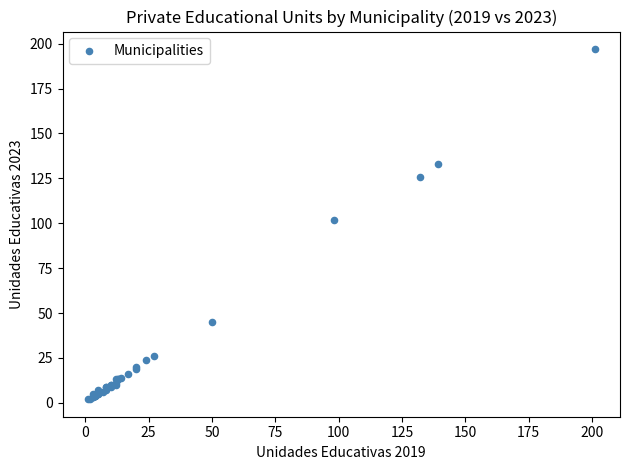

What Y value in the scatter plot is closest to 99?

102